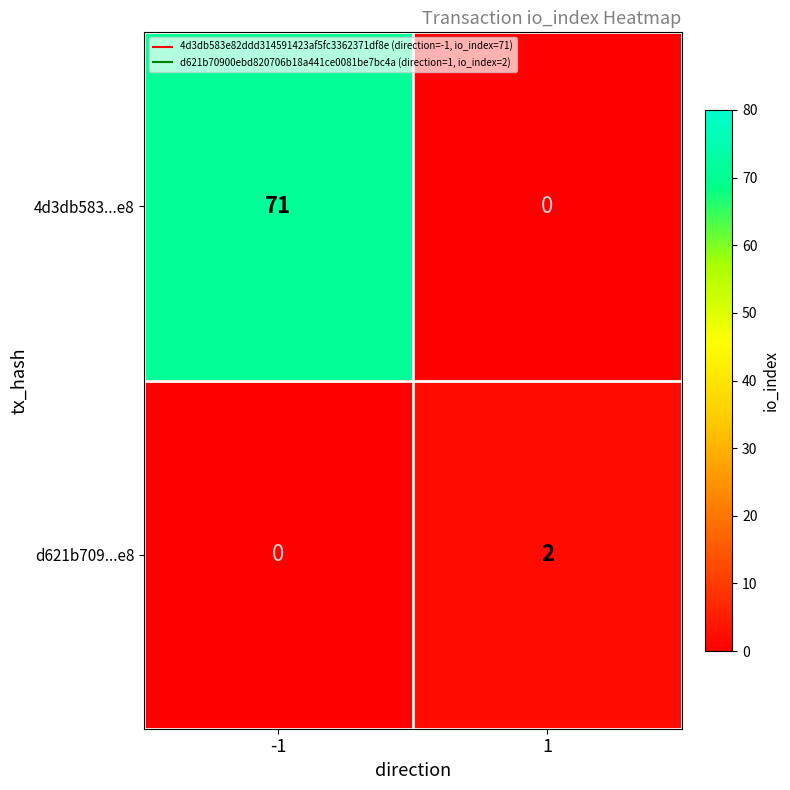

Which series has the largest range (max minus min)?

4d3db583...e8